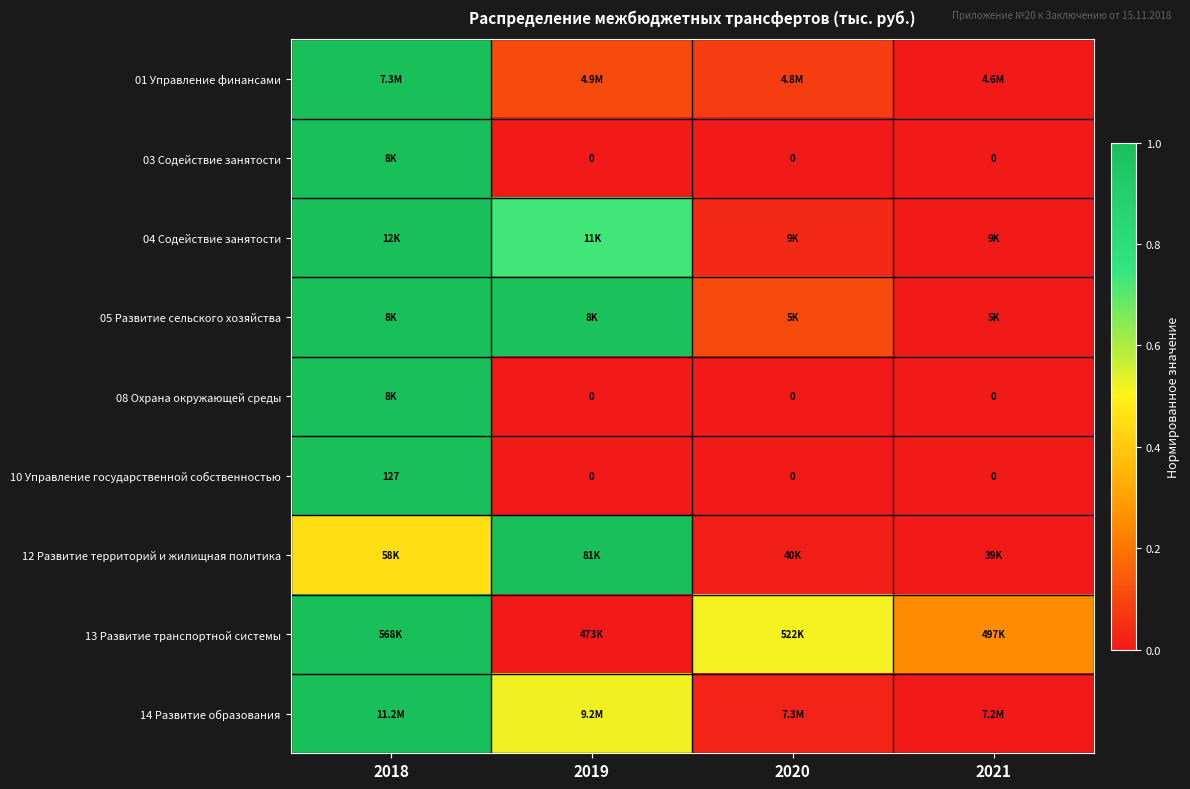

Is it true that 08 Охрана окружающей среды equals -0.7 at 2019?

False